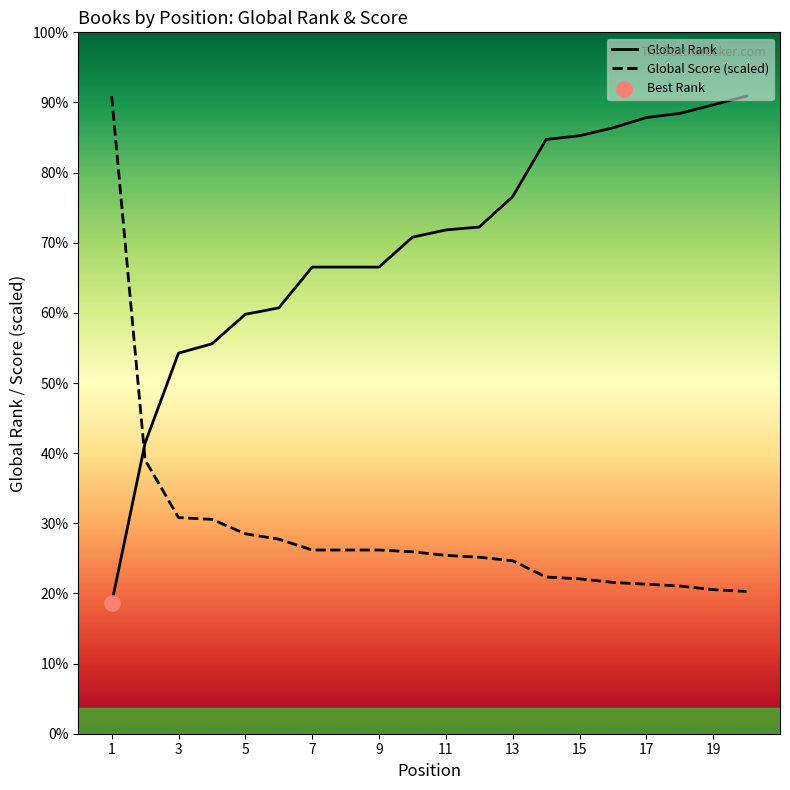

Which series contains the highest Y value?

Global Rank